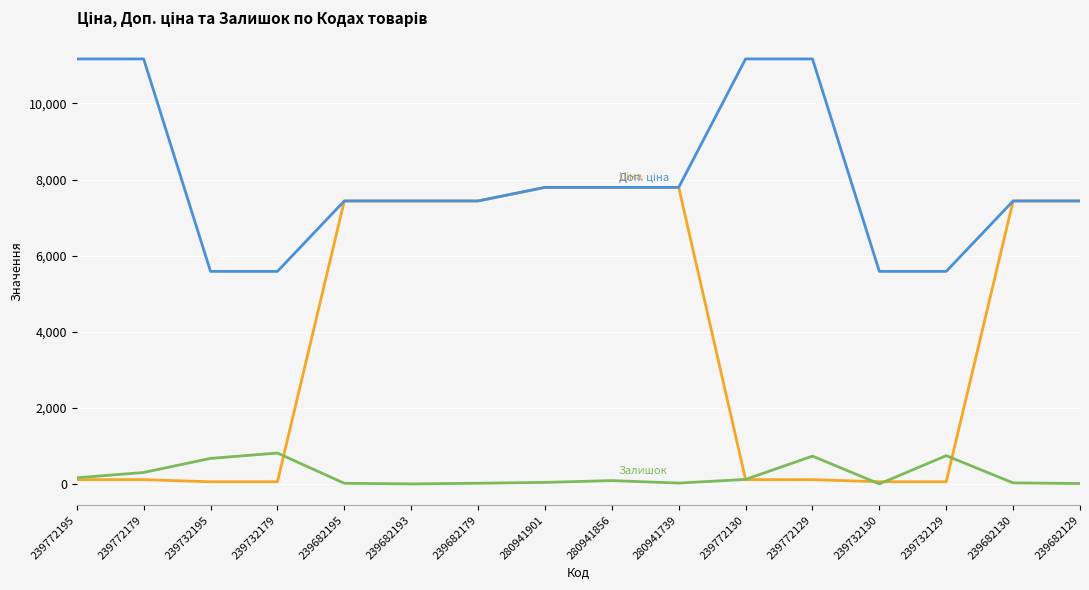

What is the maximum value shown in the chart?

11169.0